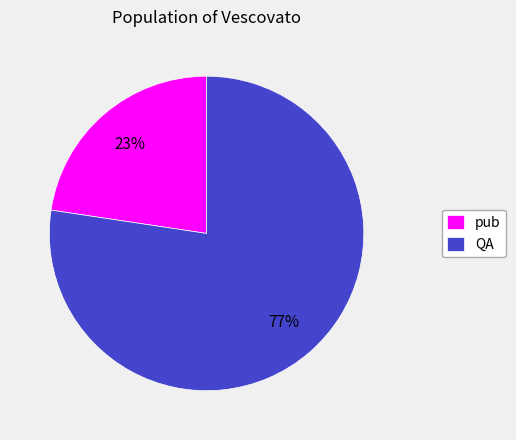

The QA slice represents 88% of the pie. True or false?

False